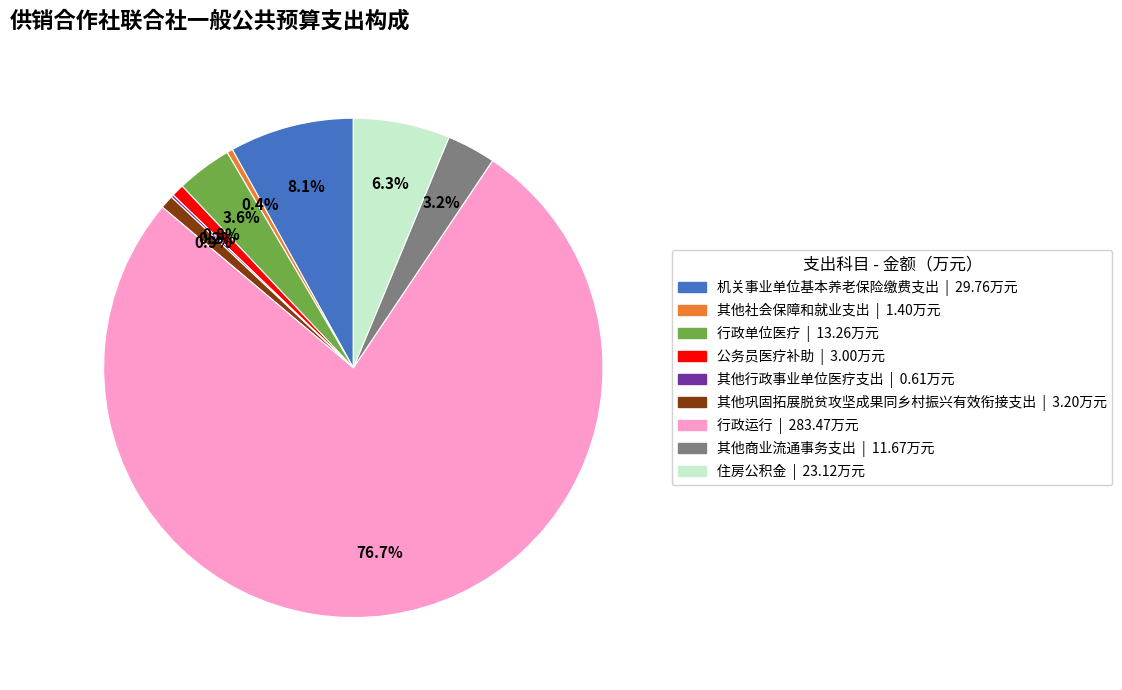

True or false: 其他巩固拓展脱贫攻坚成果同乡村振兴有效衔接支出 accounts for 1% of the total.

True